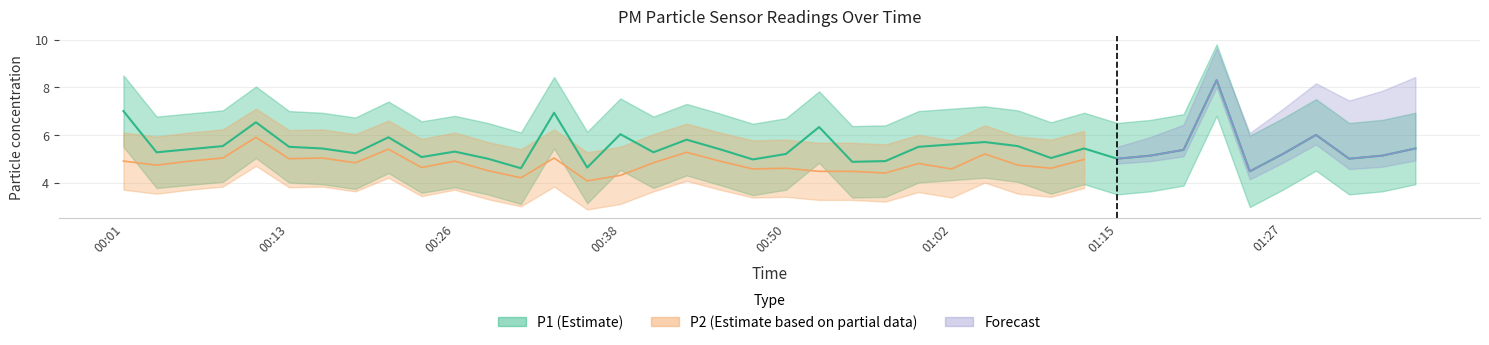

Rank the categories by value from highest to lowest.

01:22, 00:01, 00:33, 00:11, 00:52, 00:38, 01:30, 00:21, 00:43, 01:05, 01:02, 00:08, 01:07, 00:13, 01:00, 00:16, 01:12, 01:37, 00:06, 00:45, 01:20, 00:26, 00:04, 00:40, 00:18, 00:50, 01:27, 01:17, 01:35, 00:23, 01:10, 00:28, 01:15, 01:32, 00:48, 00:57, 00:55, 00:35, 00:30, 01:25